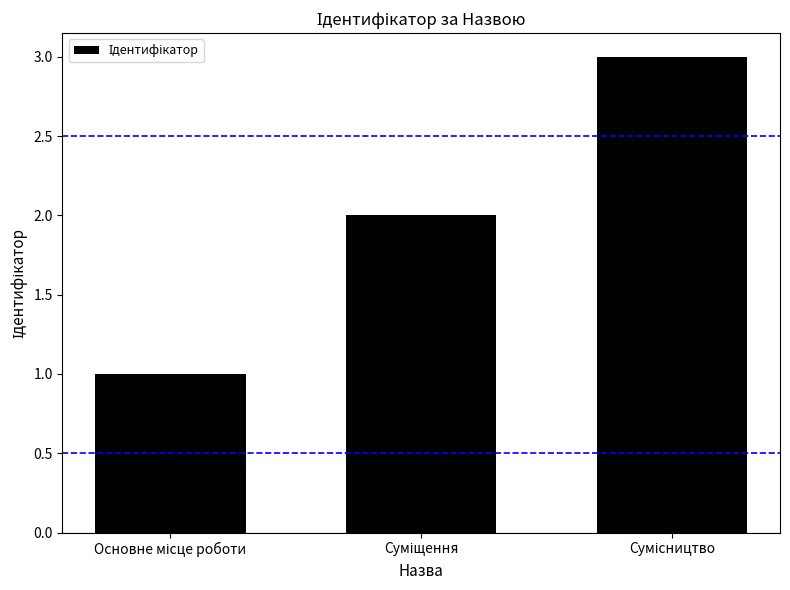

What is the maximum value shown in the chart?

3